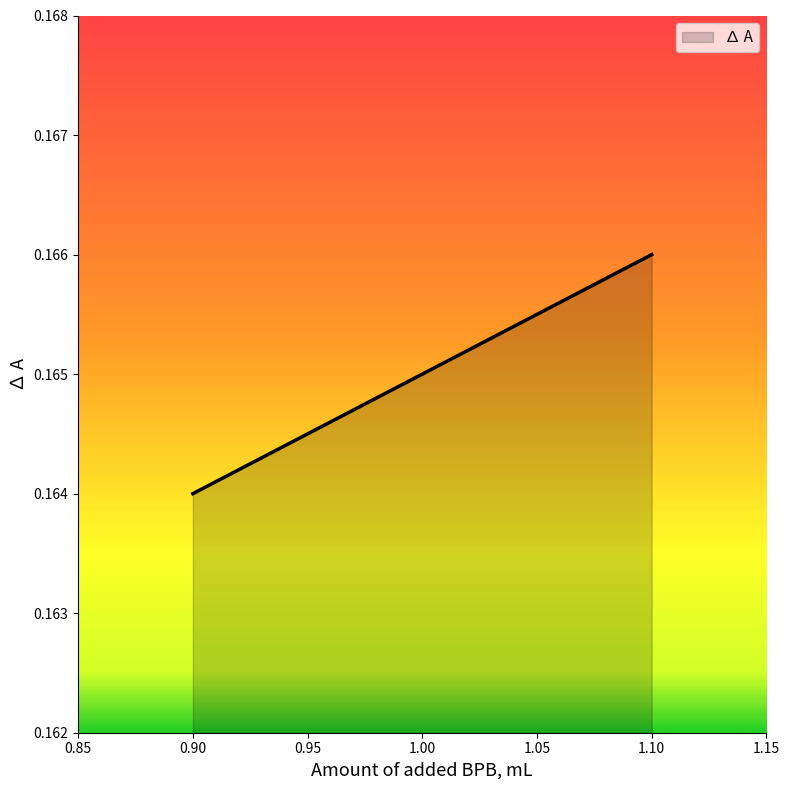

What is the sum of all values?

0.5